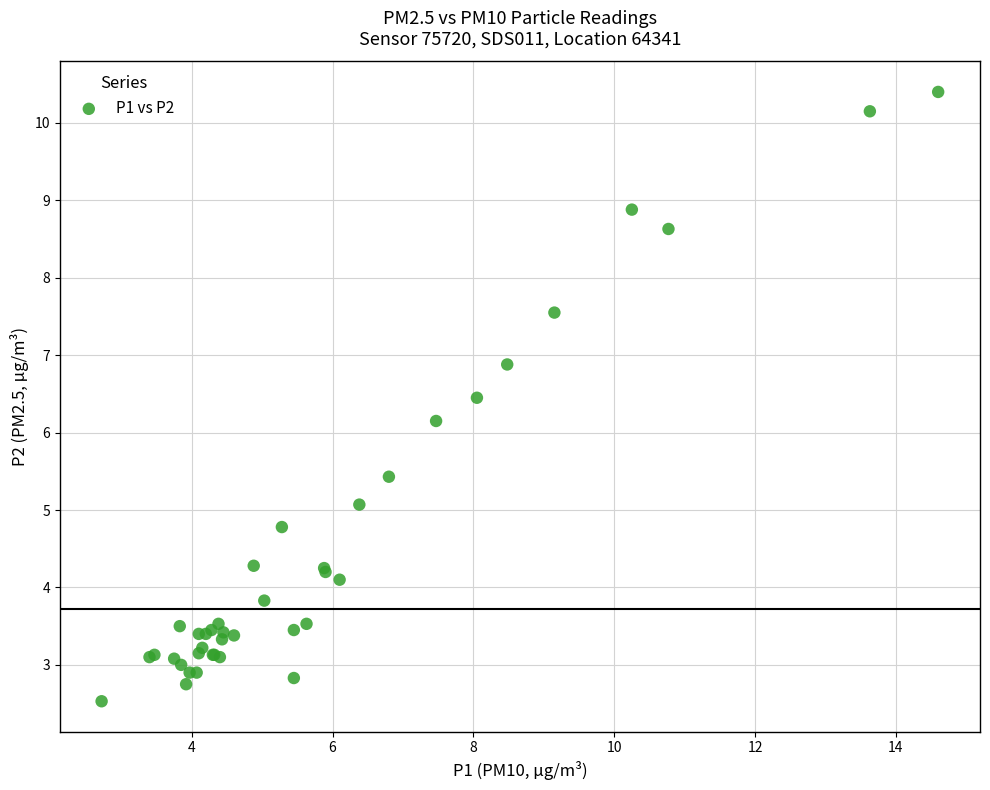

What Y value in the scatter plot is closest to 6?

6.2